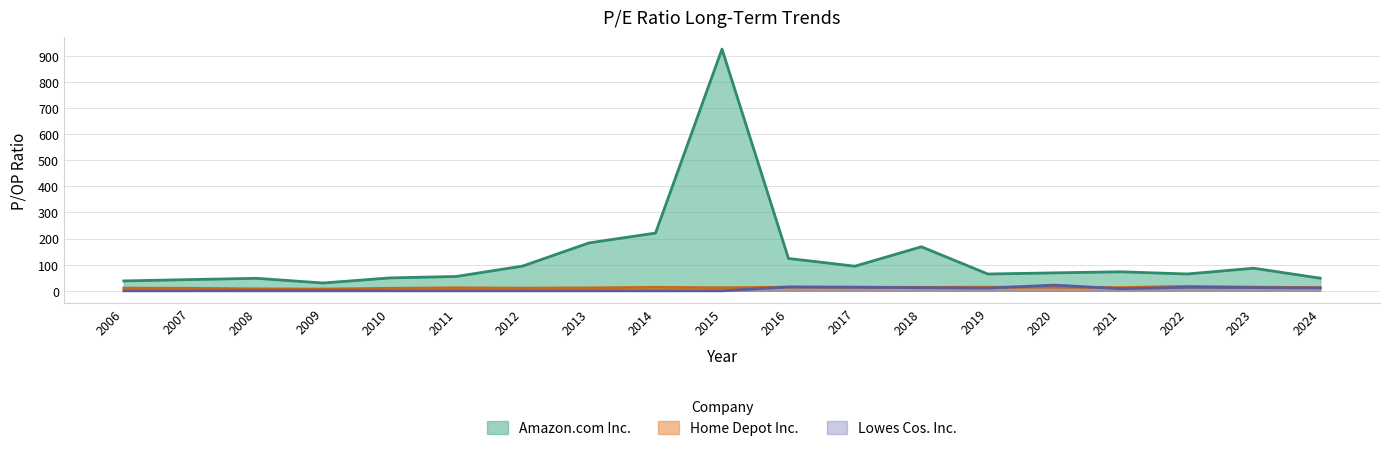

Which series has the largest total across all categories?

Amazon.com Inc.